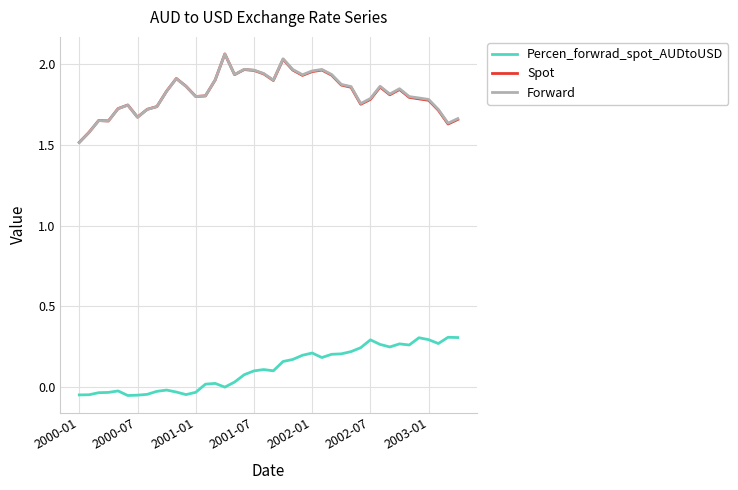

Which series has the widest spread of values?

Forward